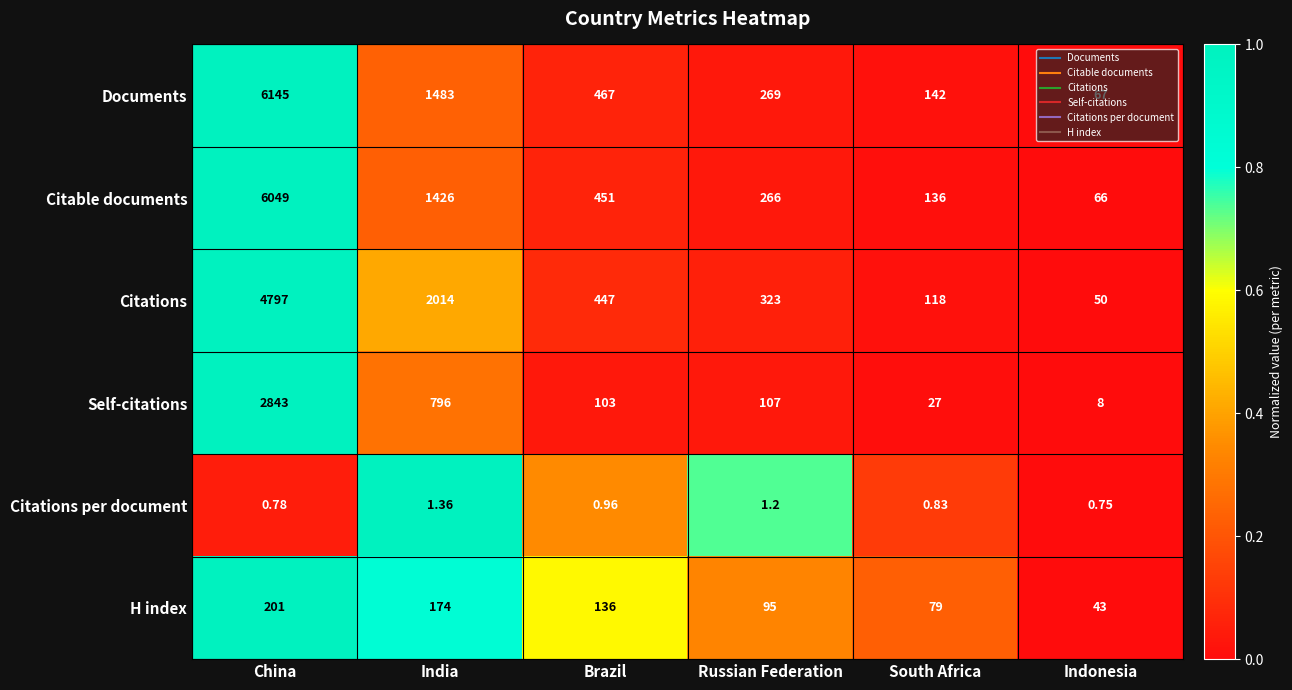

Is the value of Documents at South Africa greater than the value of Self-citations at South Africa?

Yes